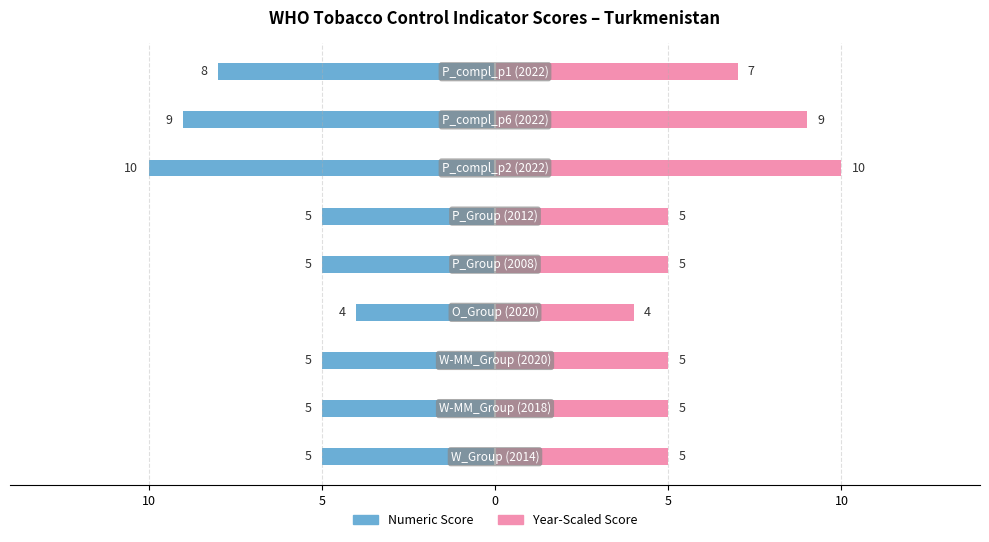

Does the chart contain stacked bars?

No